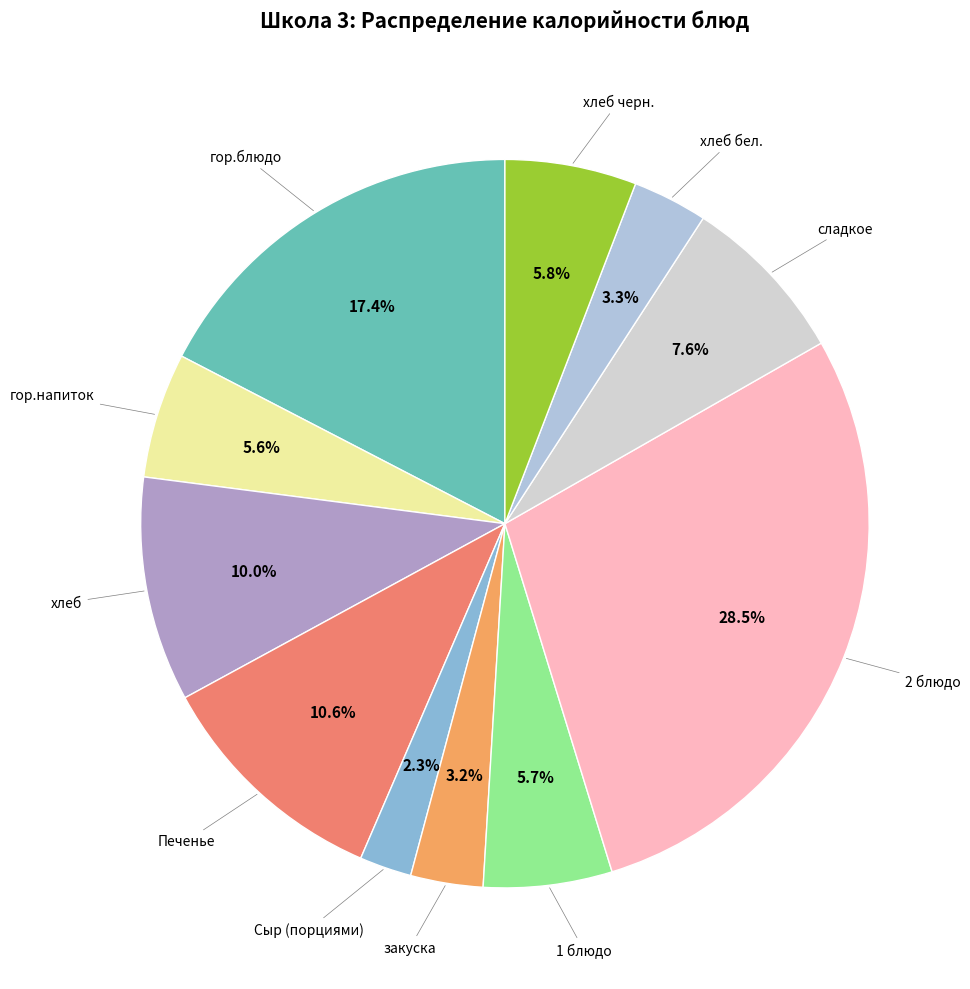

Which category has the smallest portion of the pie?

Сыр (порциями)